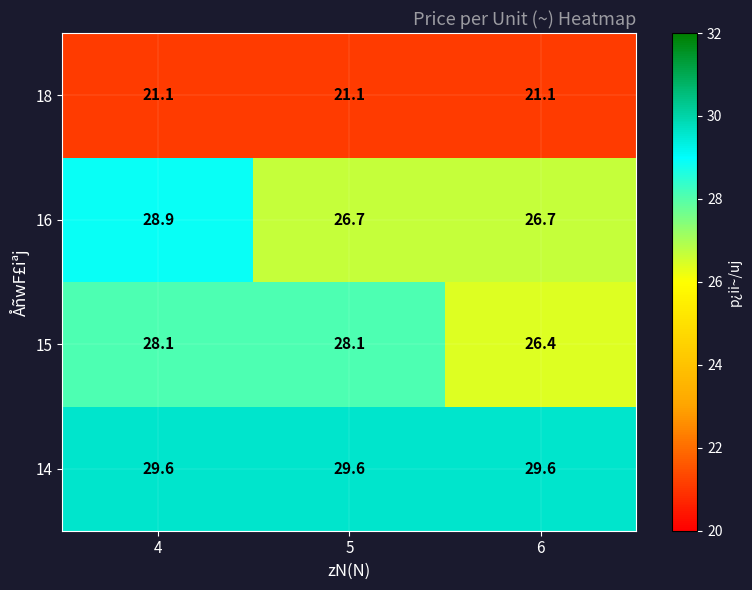

Reading left to right, list all the values displayed in this chart.

18: 21.1	21.1	21.1
16: 28.9	26.7	26.7
15: 28.1	28.1	26.4
14: 29.6	29.6	29.6